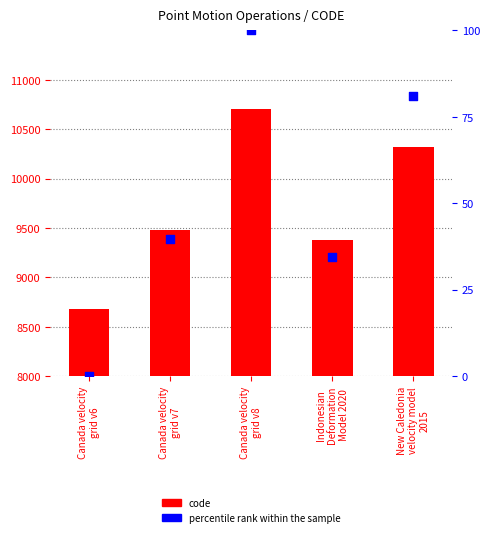

What are all the series names shown in the legend?

code, percentile rank within the sample